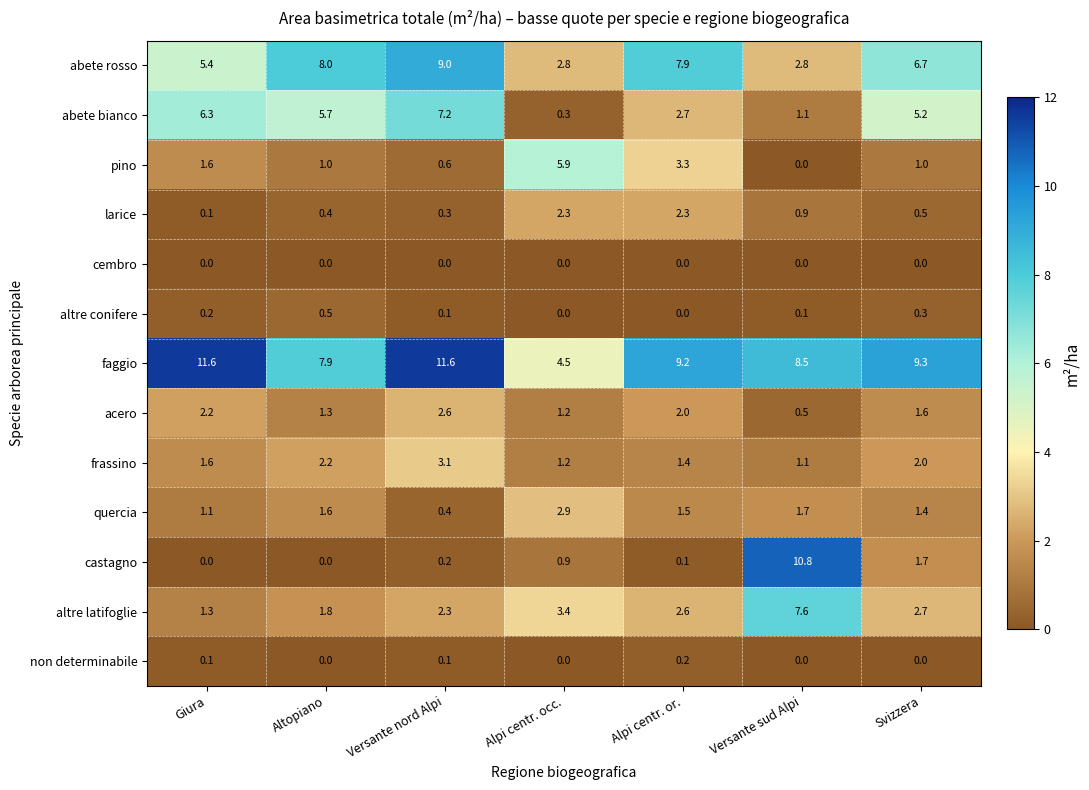

Rank the series by their maximum value, from lowest to highest.

cembro, non determinabile, altre conifere, larice, acero, quercia, frassino, pino, abete bianco, altre latifoglie, abete rosso, castagno, faggio